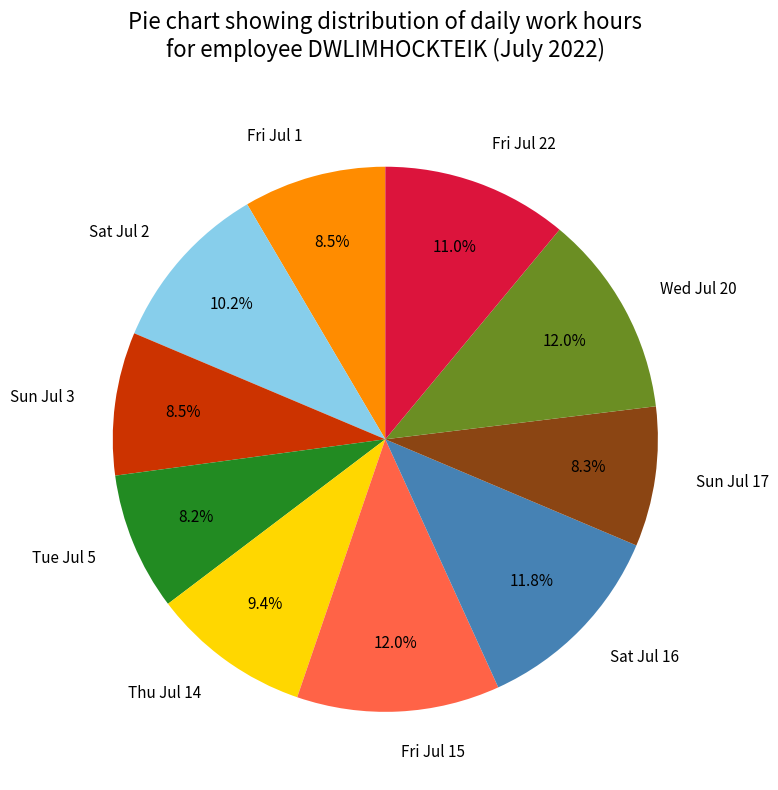

How many segments does this pie chart have?

10